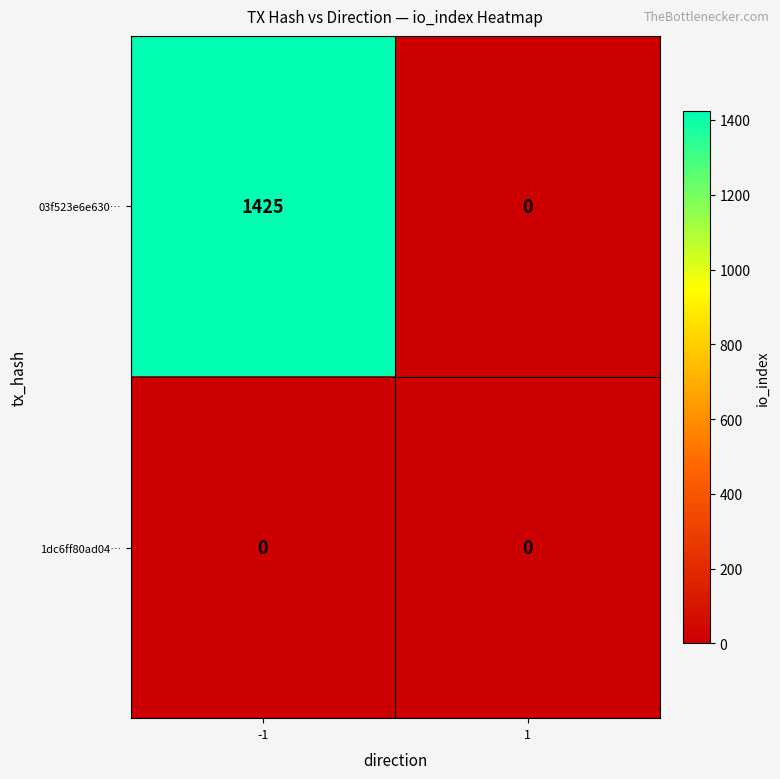

The value of 03f523e6e630… at 1 is 0. True or false?

True